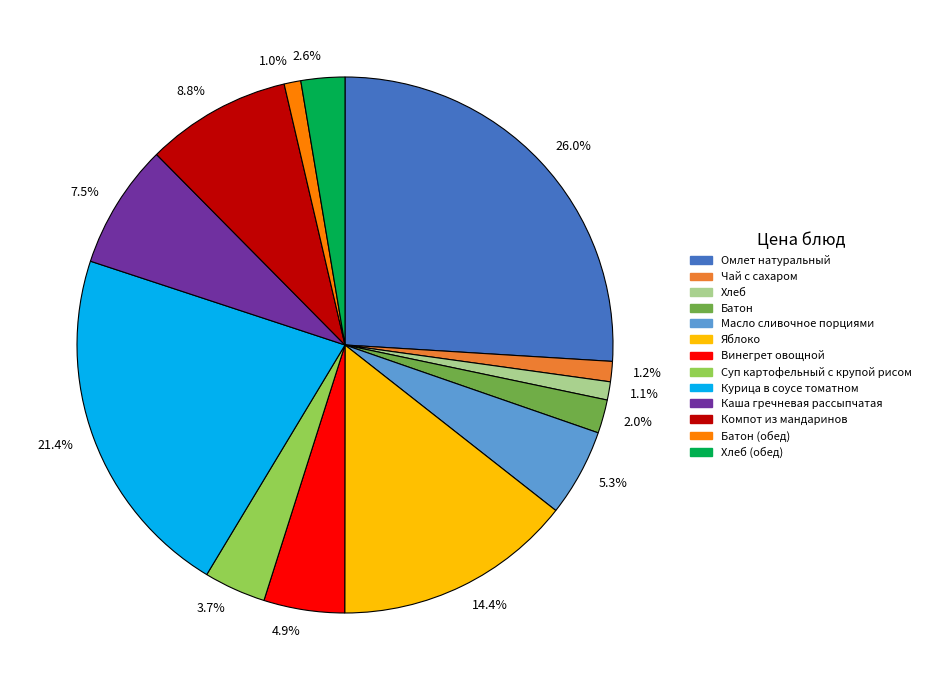

Does any single category account for the majority?

No